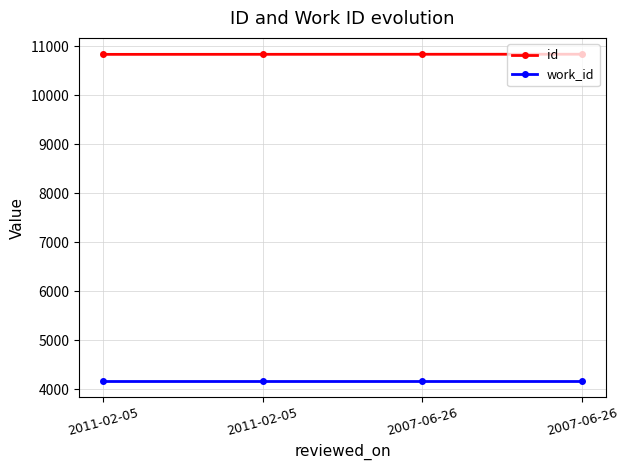

How many lines are shown in the chart?

2